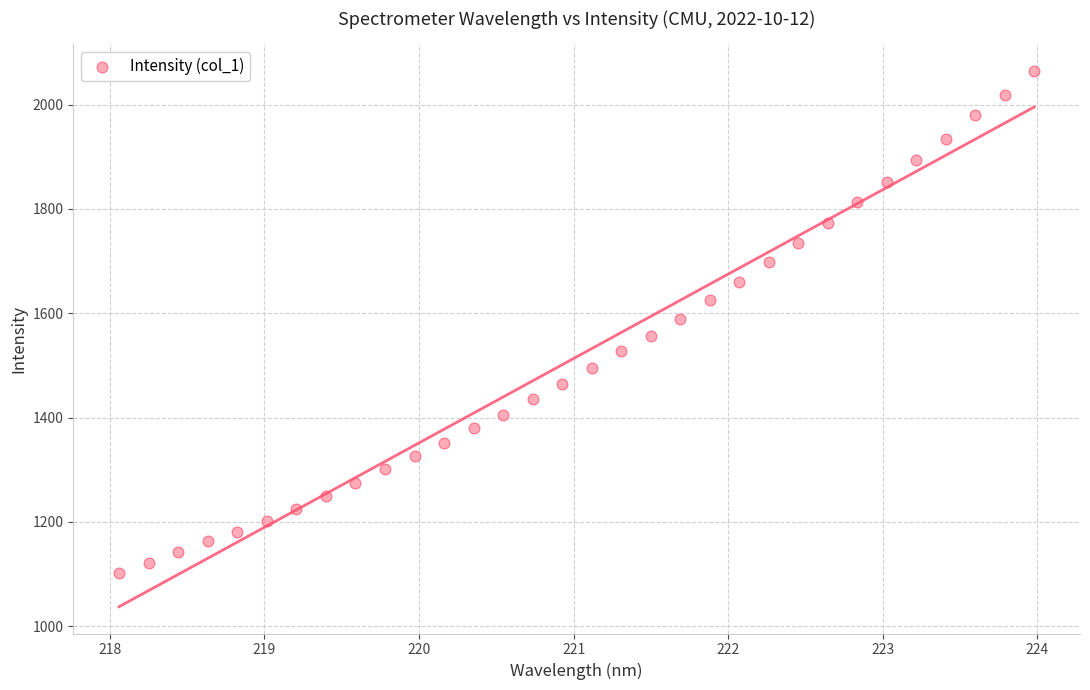

What is the range of X values (max minus min)?

5.9